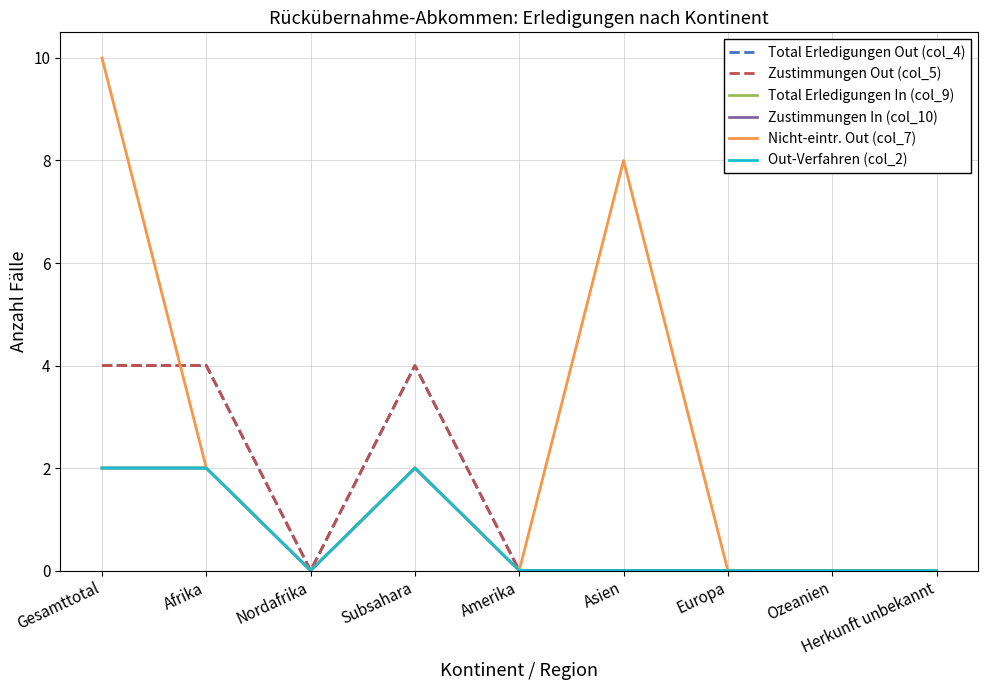

At which label does Total Erledigungen In (col_9) reach its minimum?

Nordafrika